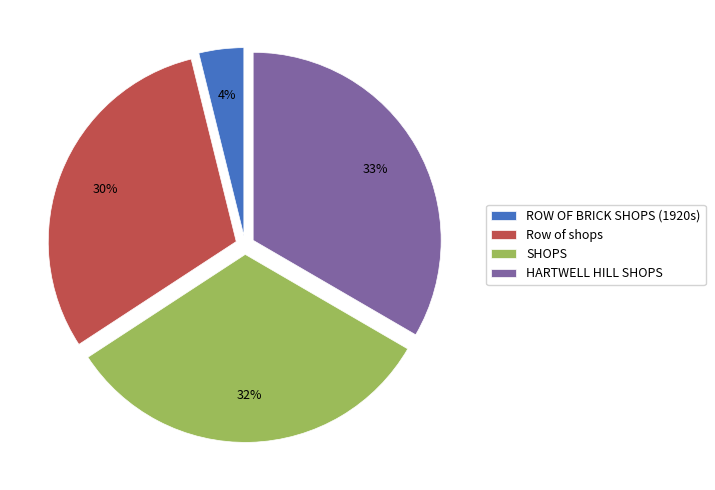

Which category has the biggest portion of the pie?

HARTWELL HILL SHOPS